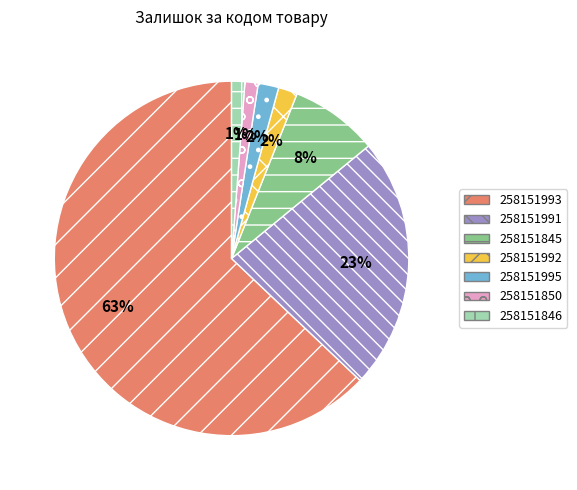

What is the majority slice?

258151993